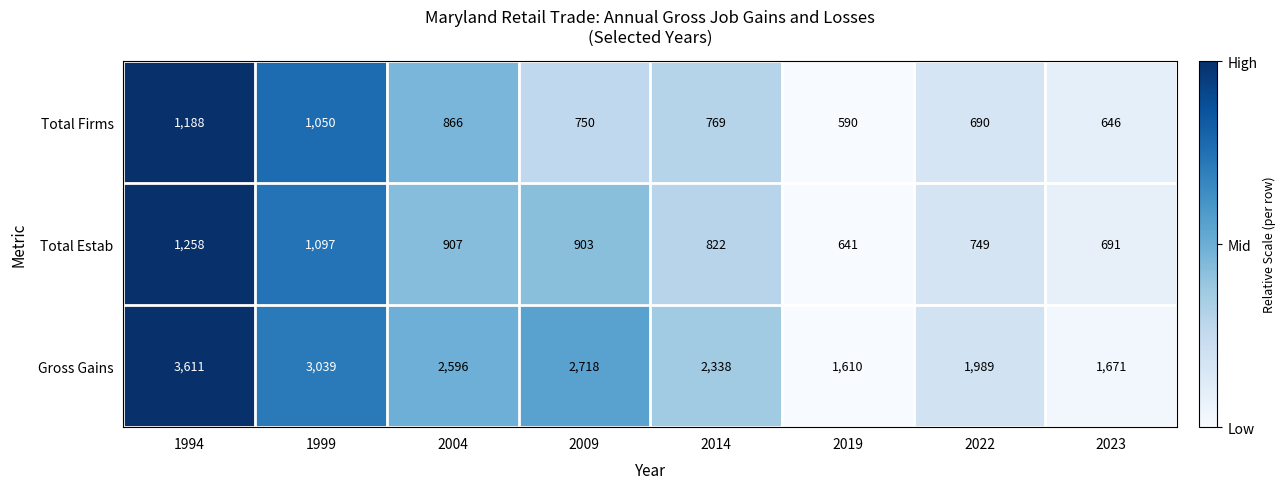

True or false: Gross Gains has a value of 2208 at 1994.

False